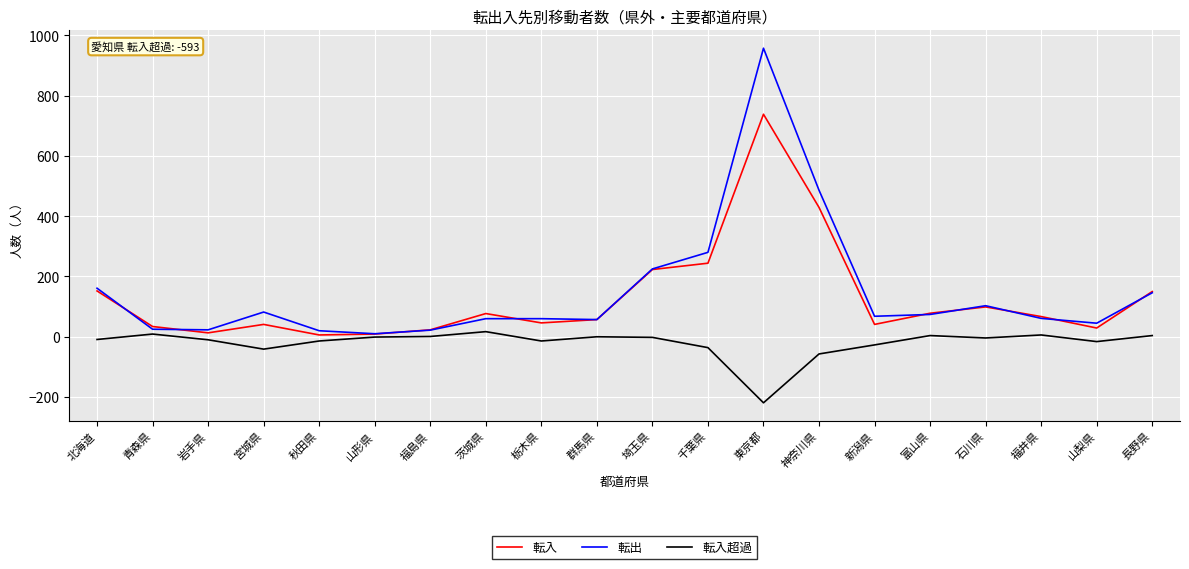

What is the difference between the highest and lowest values at 神奈川県?

543